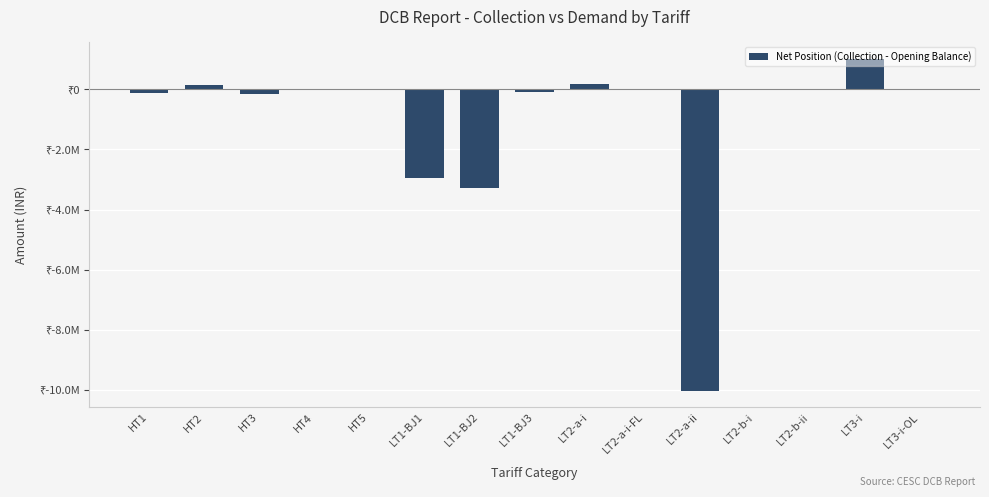

Rank the categories by value from highest to lowest.

LT3-i, LT2-a-i, HT2, LT3-i-OL, HT4, HT5, LT2-a-i-FL, LT2-b-ii, LT2-b-i, LT1-BJ3, HT1, HT3, LT1-BJ1, LT1-BJ2, LT2-a-ii